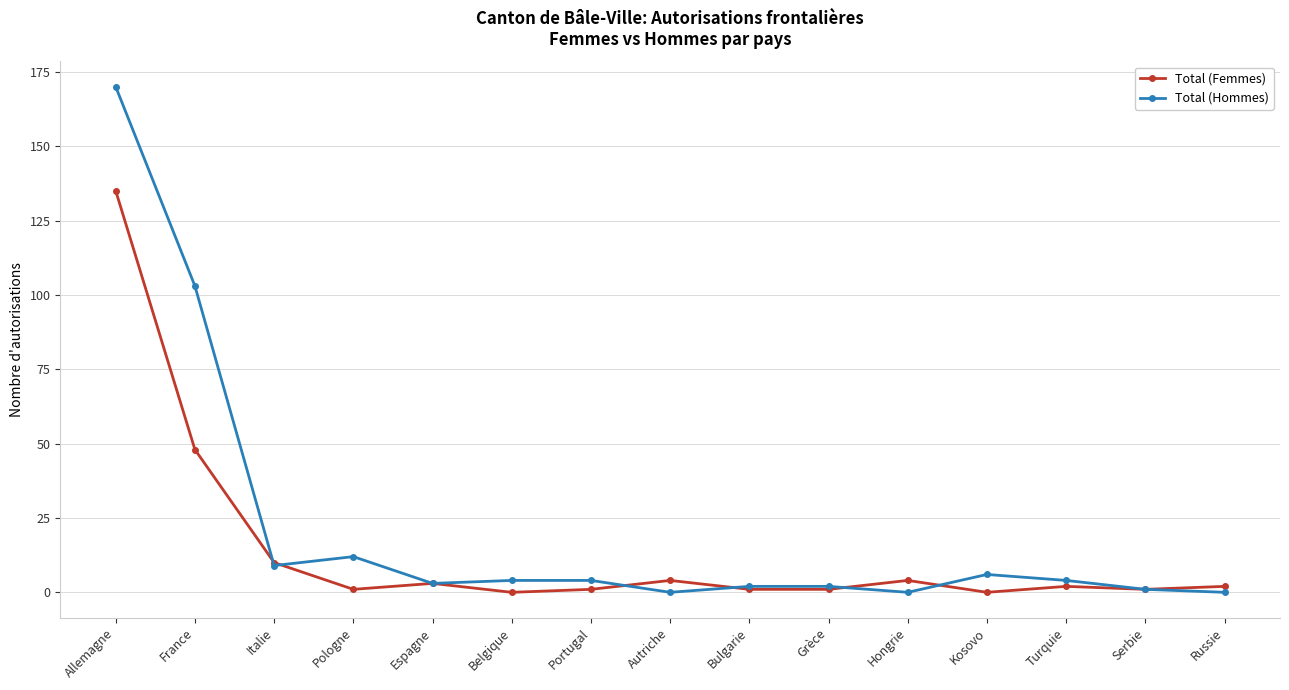

Rank the series by their average value, from lowest to highest.

Total (Femmes), Total (Hommes)